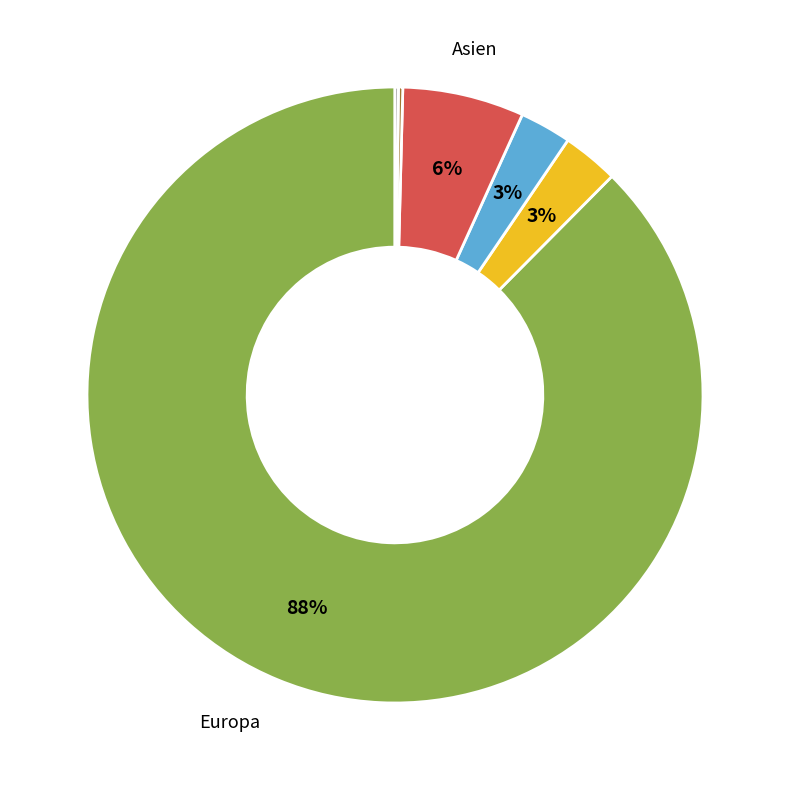

To the nearest percent, what is the average slice percentage?

17%